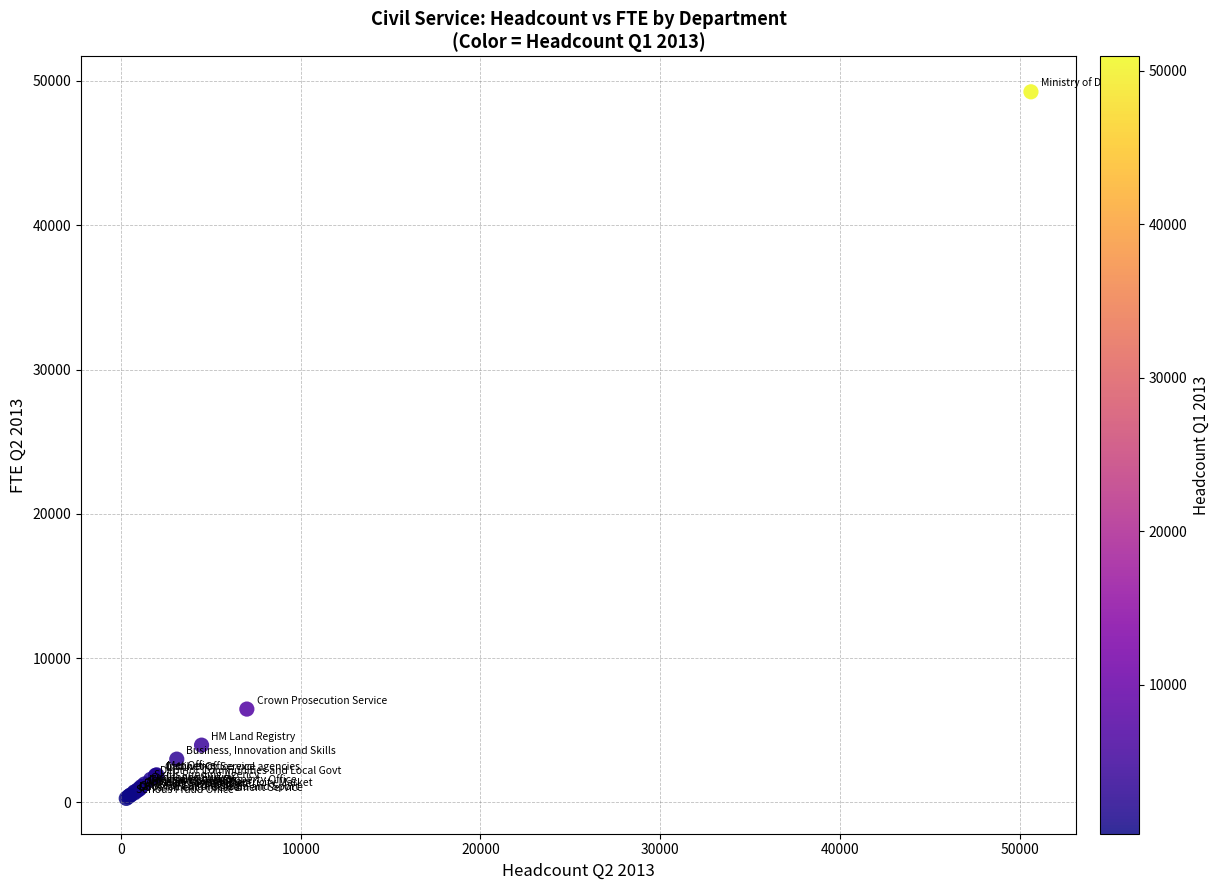

What Y value in the scatter plot is closest to 24765?

6470